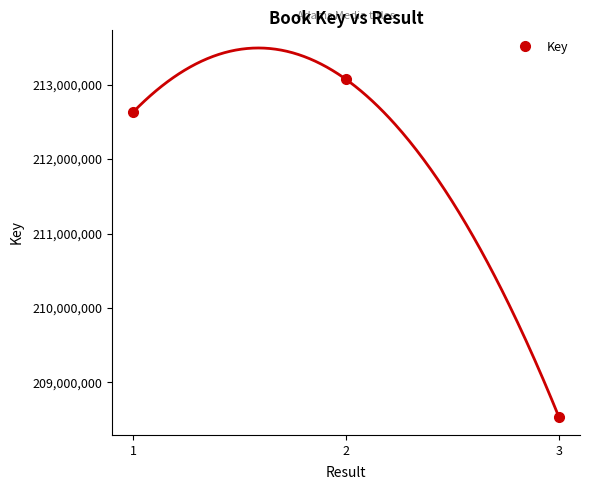

What is the change in value from 1 to 3?

-4093719